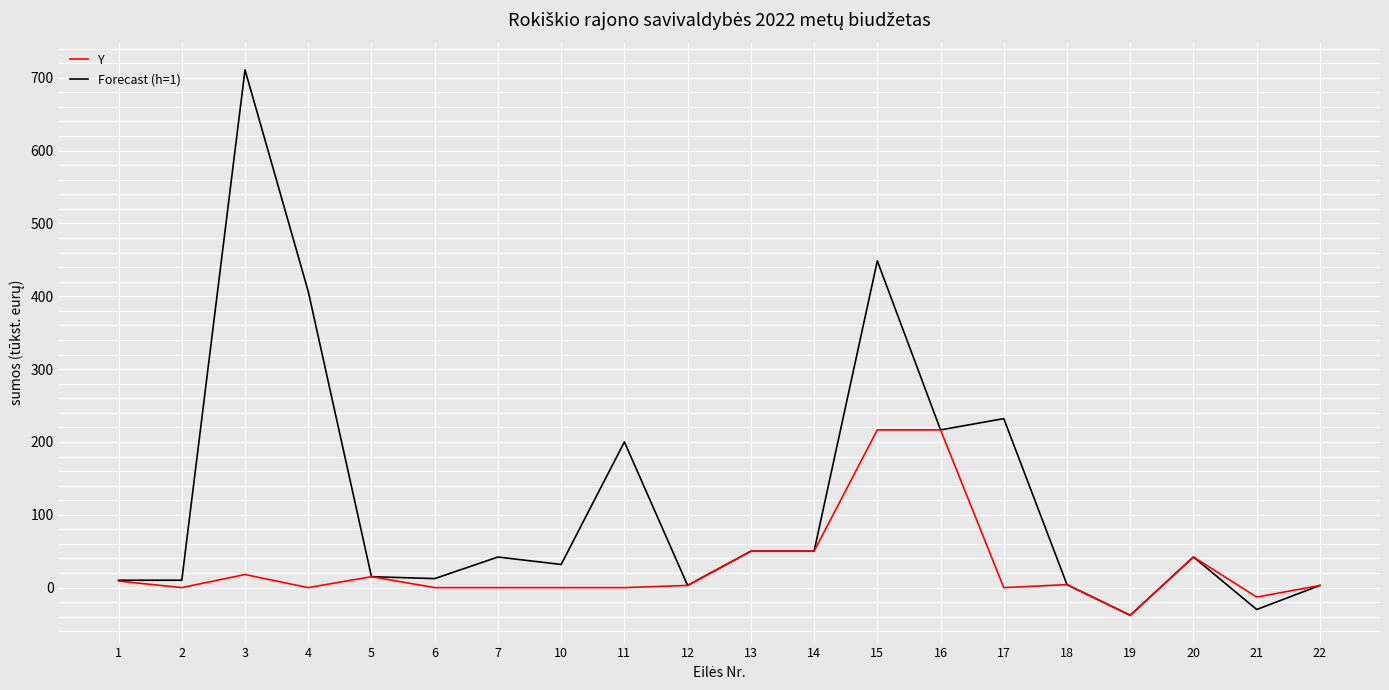

Rank the series at 10 from highest to lowest value.

Y, Forecast (h=1)